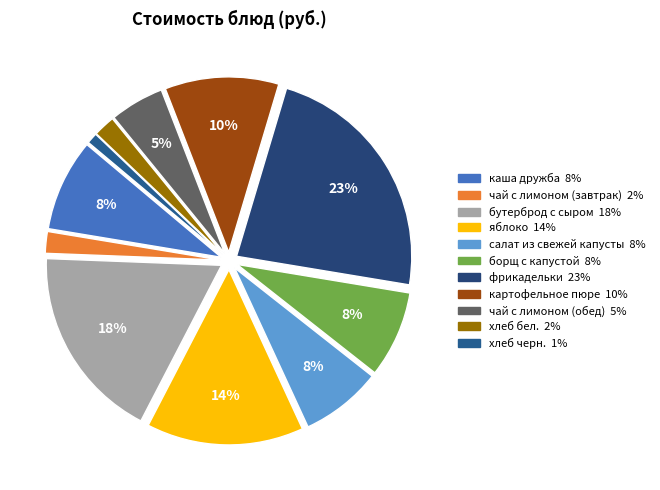

Is it true that бутерброд с сыром is 13% of the pie?

False